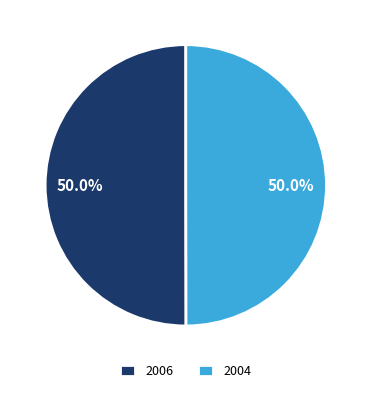

What percentage do 2004 and 2006 together represent?

100.0%